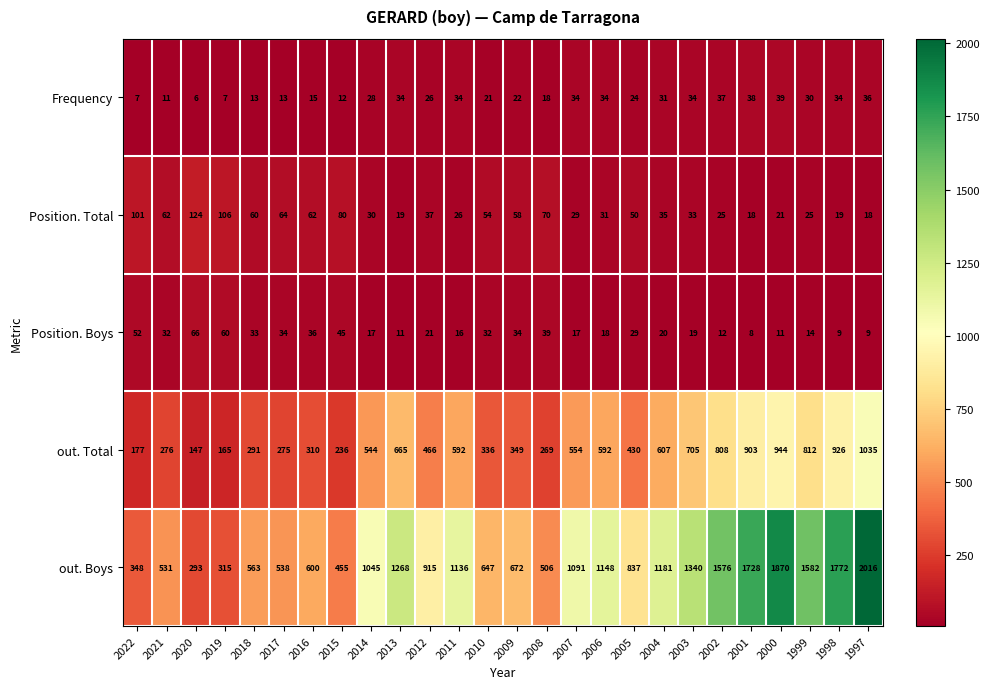

Which series has the largest total across all categories?

out. Boys